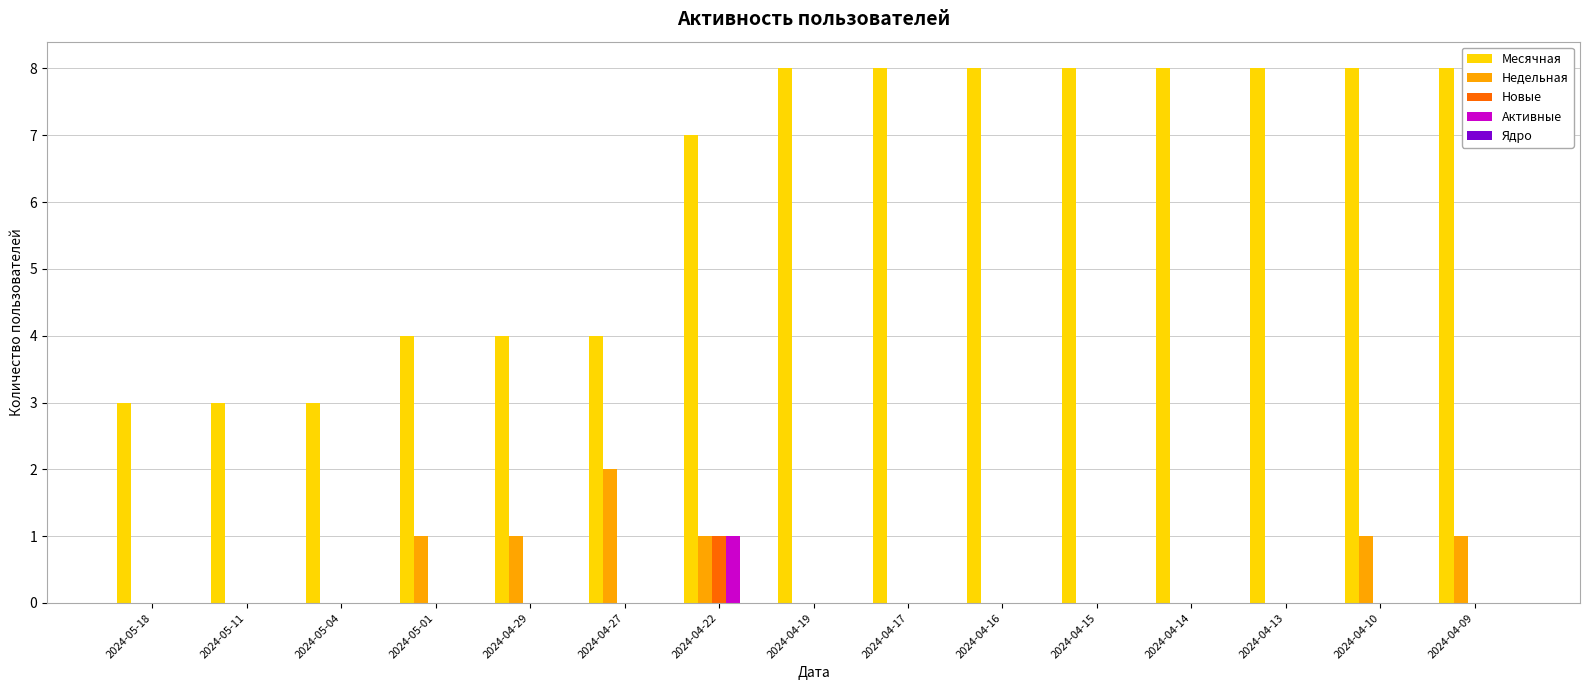

What is the maximum value shown in the chart?

8